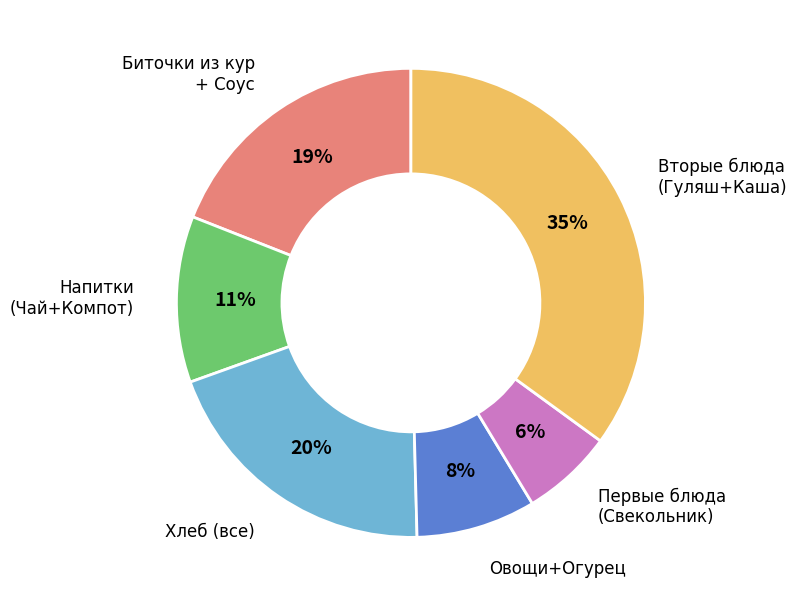

To the nearest percent, what is the difference between the largest and smallest slice percentages?

29%